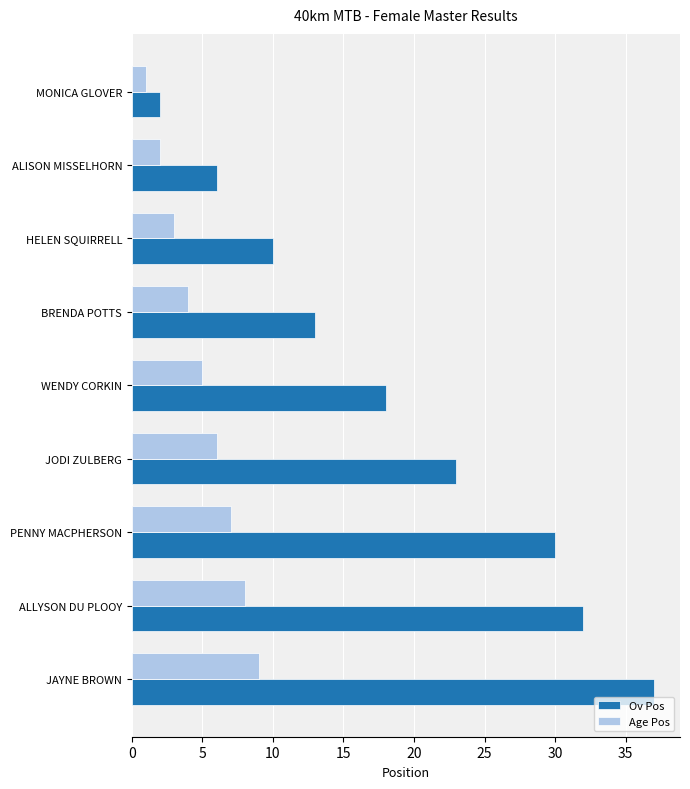

Rank the categories by Age Pos value from lowest to highest.

MONICA GLOVER, ALISON MISSELHORN, HELEN SQUIRRELL, BRENDA POTTS, WENDY CORKIN, JODI ZULBERG, PENNY MACPHERSON, ALLYSON DU PLOOY, JAYNE BROWN